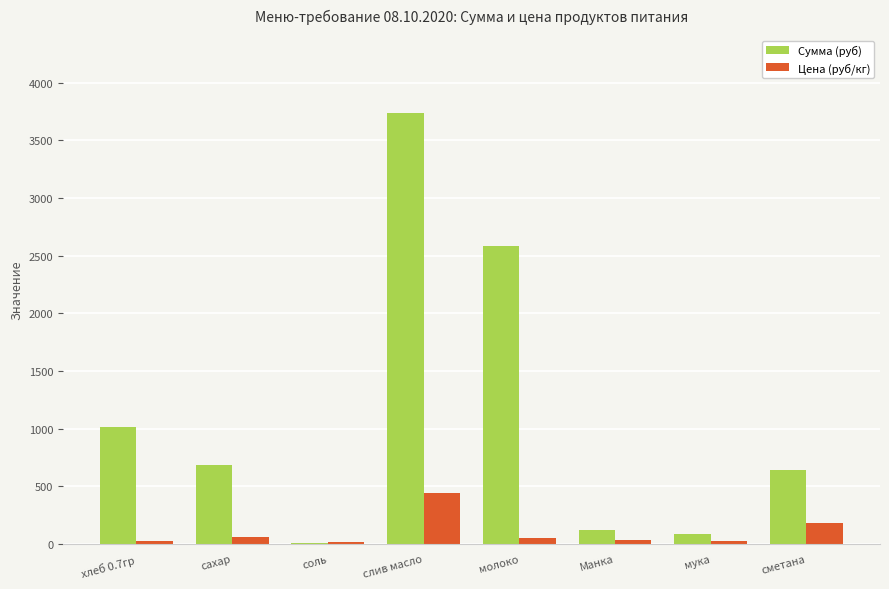

Is the value of Цена (руб/кг) at сахар greater than the value of Сумма (руб) at Манка?

No